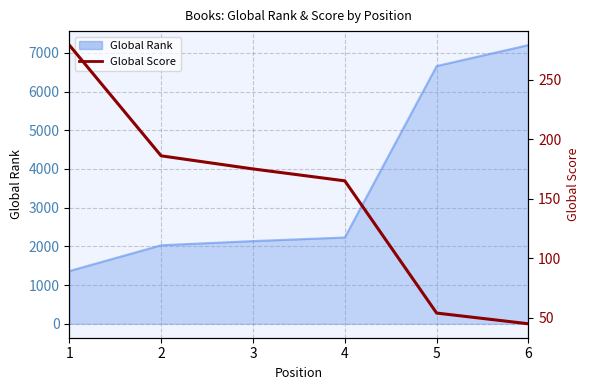

List the labels in order of value, smallest first.

6, 5, 4, 3, 2, 1